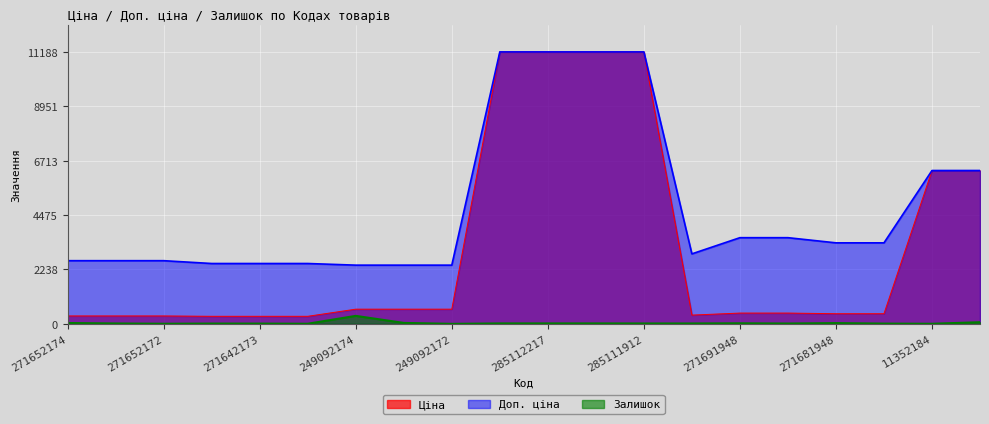

What is the difference between the highest and lowest values at 285112217?

11171.2